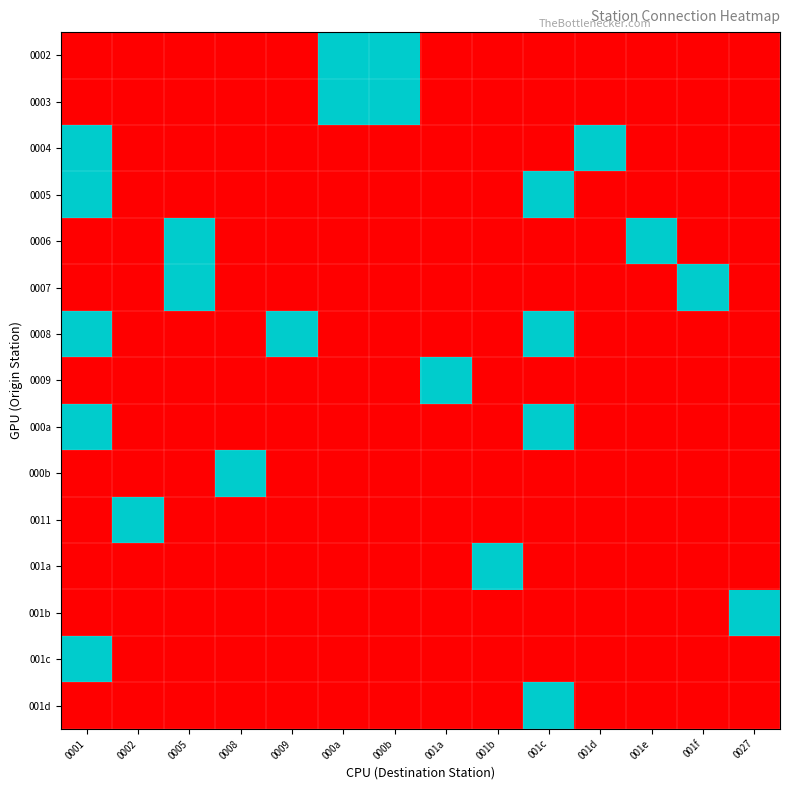

What is the spread (max minus min) of values at 001b?

1